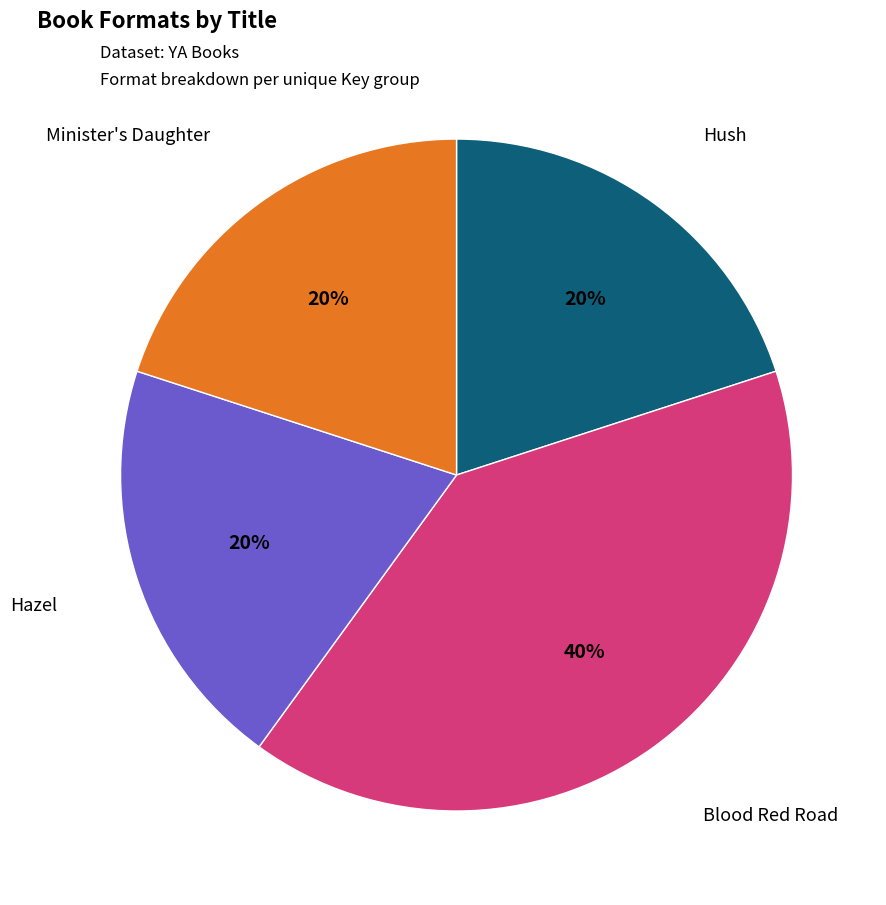

To the nearest percent, what is the average slice percentage?

25%